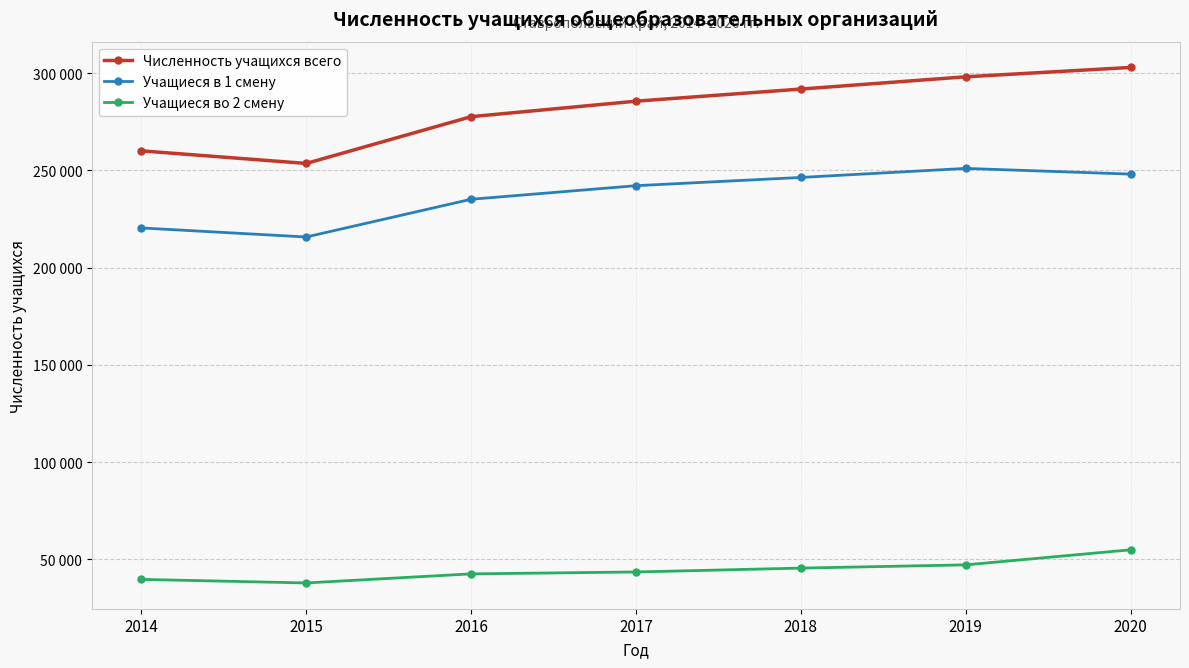

At which category does the chart reach its peak across all series?

2020